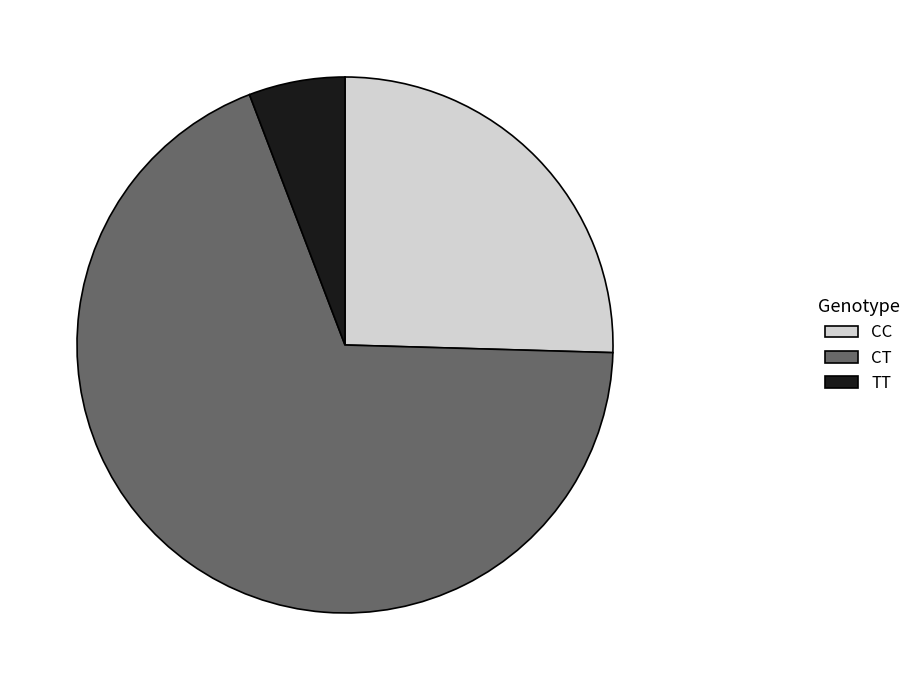

Which has a higher value, CC or TT?

CC